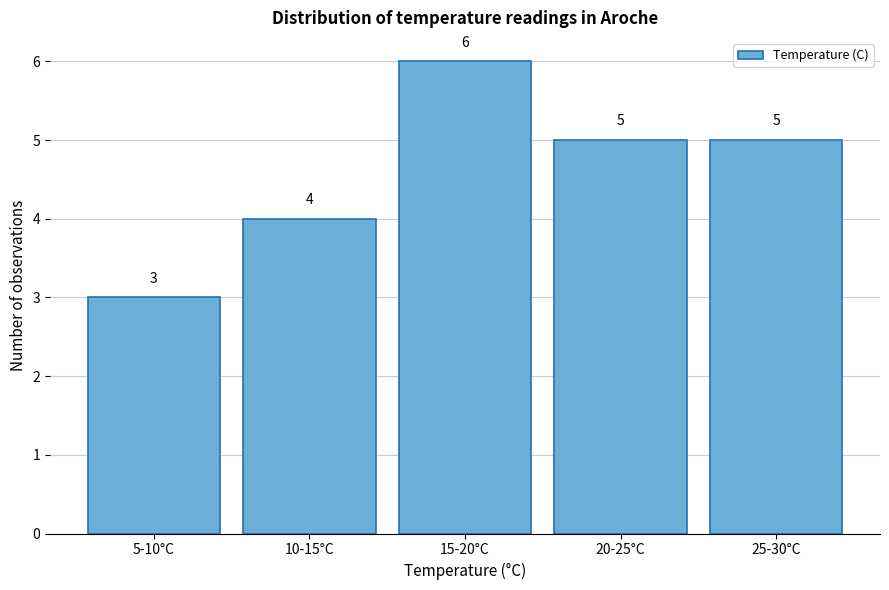

Reading left to right, extract all data points from this chart.

5-10°C=3	10-15°C=4	15-20°C=6	20-25°C=5	25-30°C=5